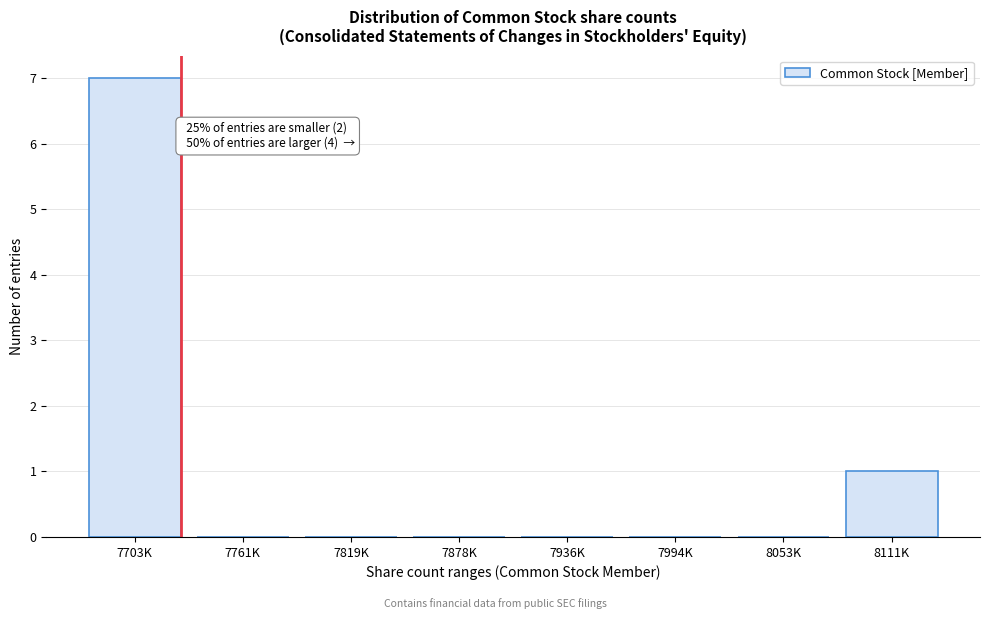

Reading right to left, extract all data points from this chart.

8111K=1	8053K=0	7994K=0	7936K=0	7878K=0	7819K=0	7761K=0	7703K=7